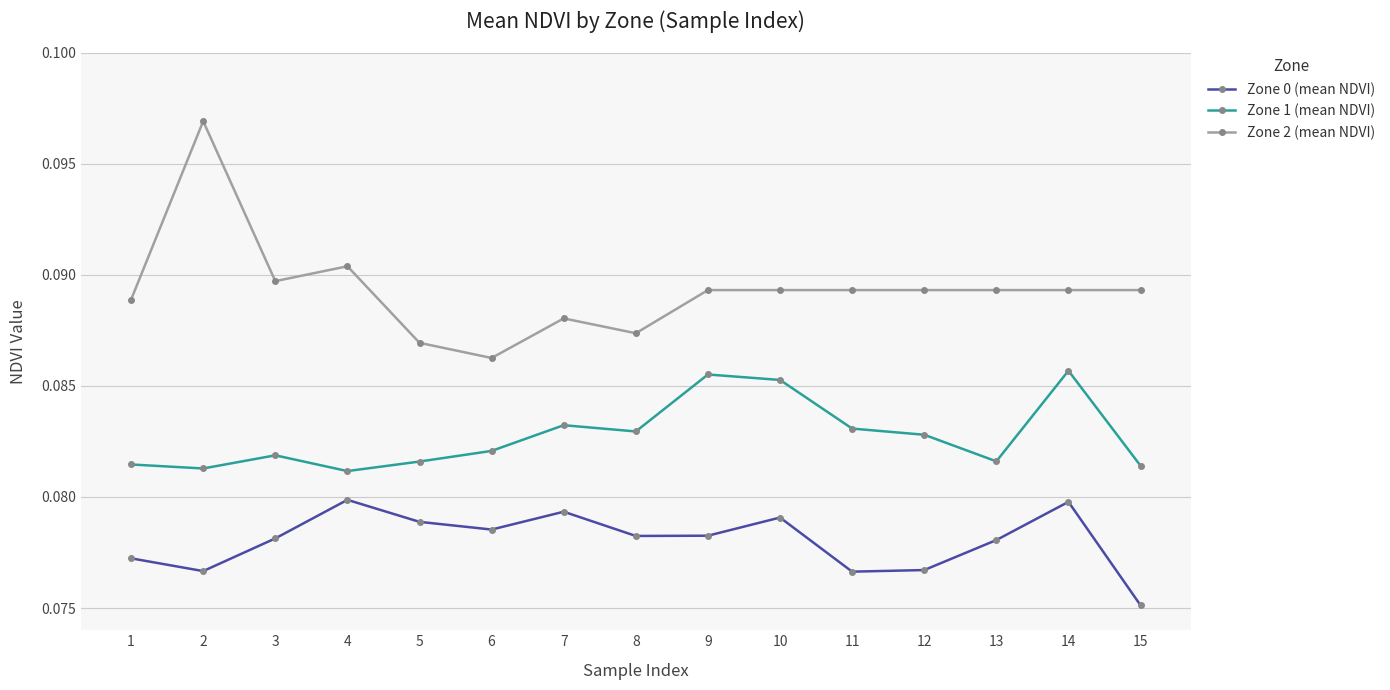

Which series has the widest spread of values?

Zone 2 (mean NDVI)